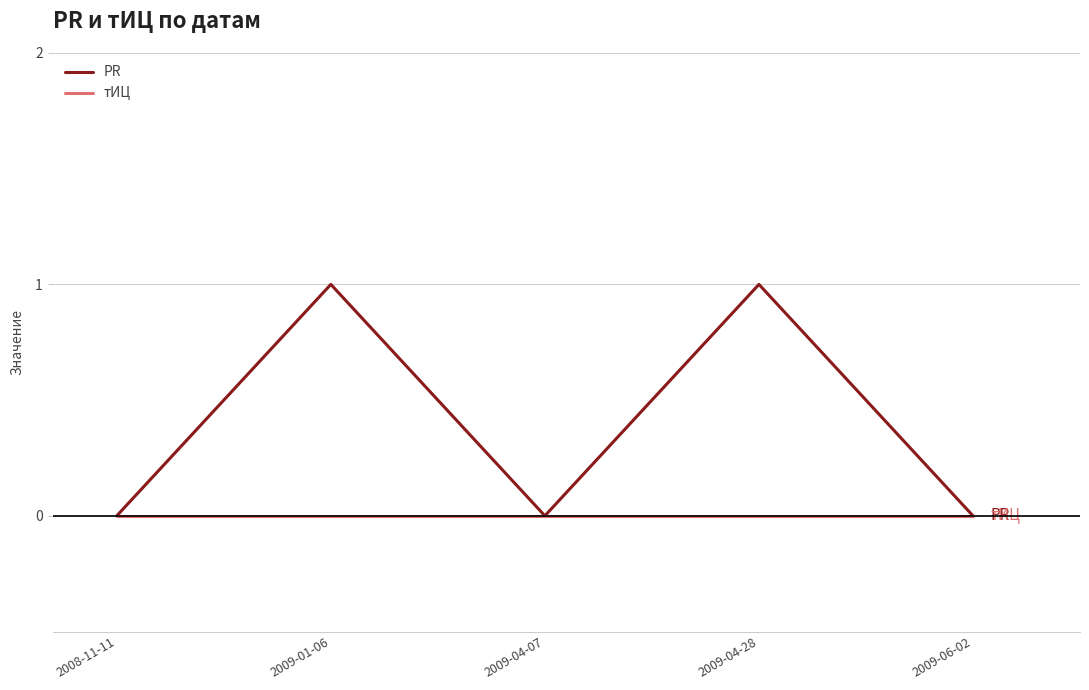

Which series has the widest spread of values?

PR